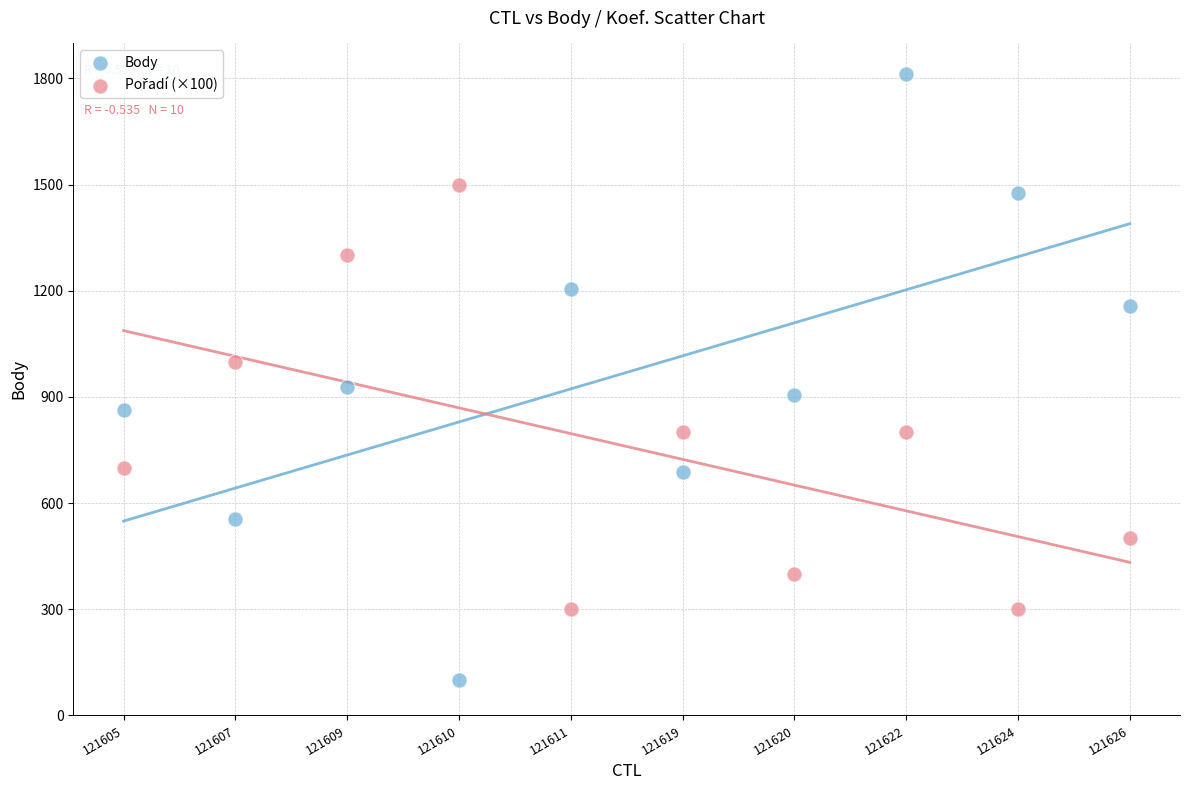

Which series reaches the maximum Y coordinate?

Body